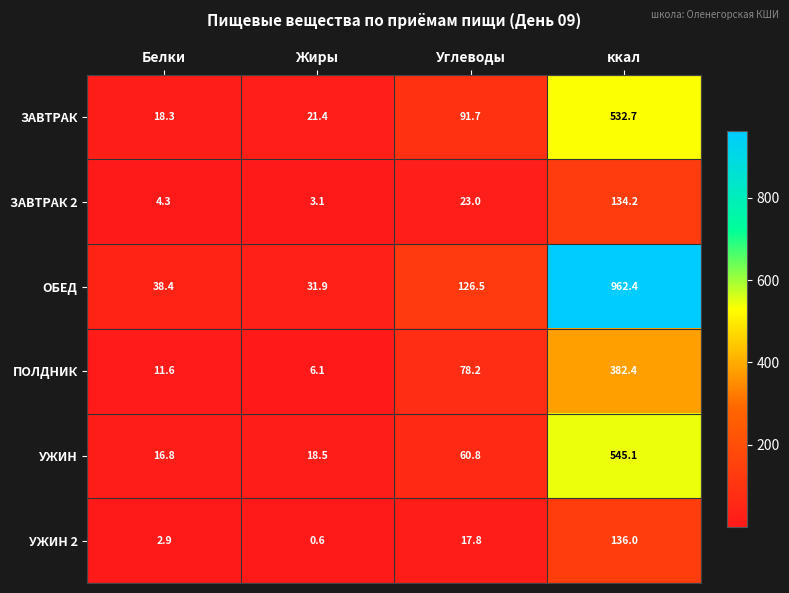

Count the number of categories in the chart.

4